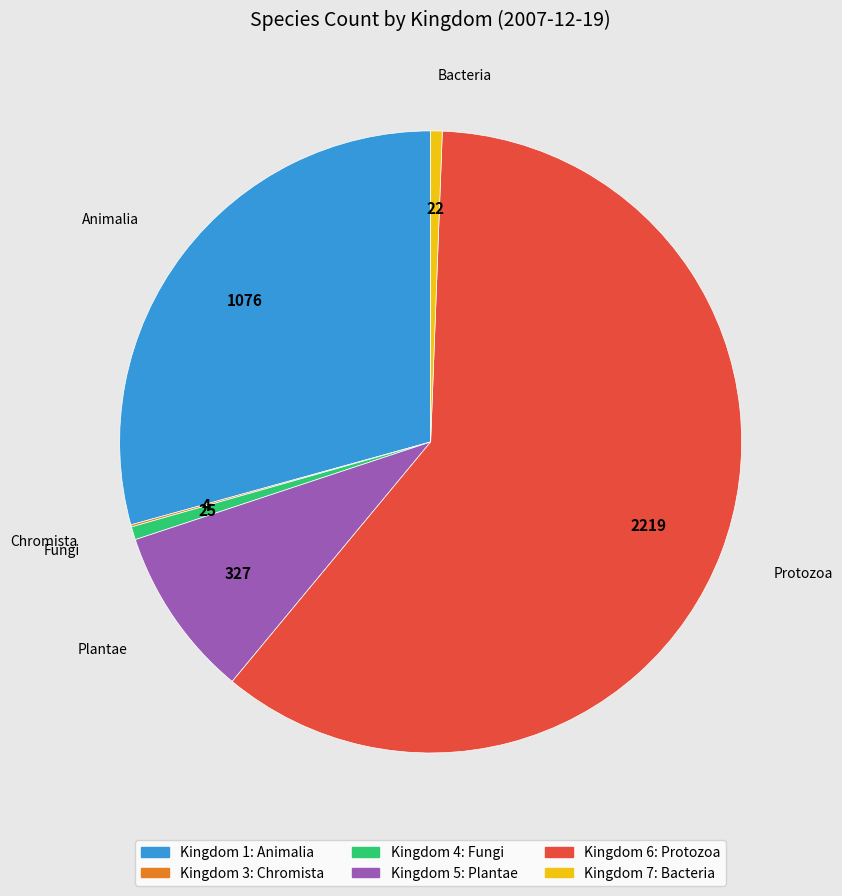

Does any single category account for the majority?

Yes